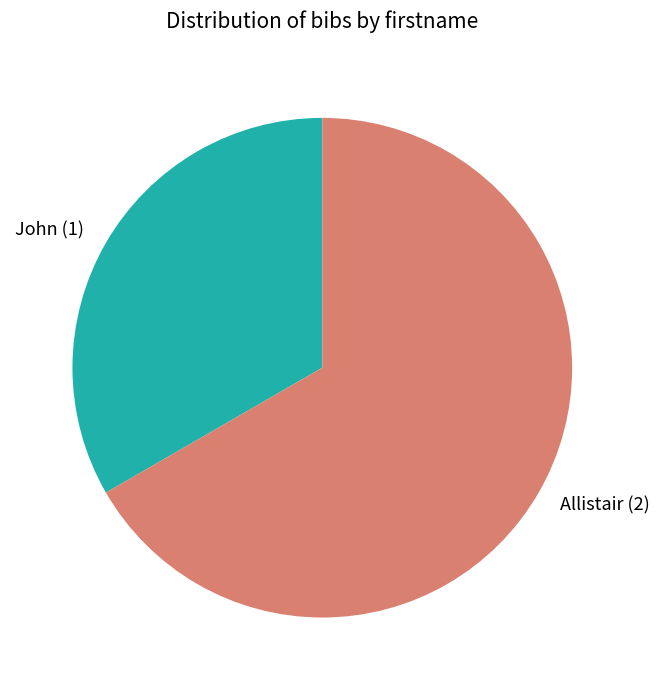

Which slice is the smallest?

John